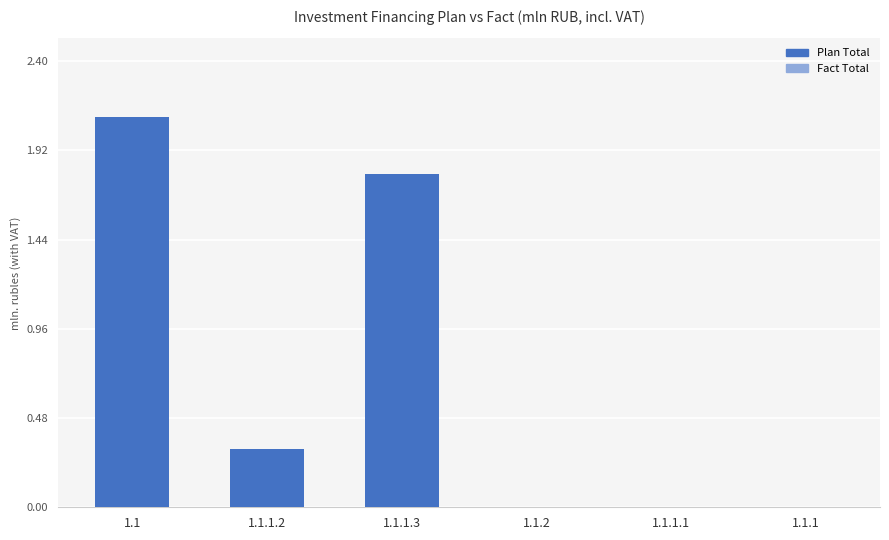

What is the sum of the values at 1.1.2 and 1.1?

2.1